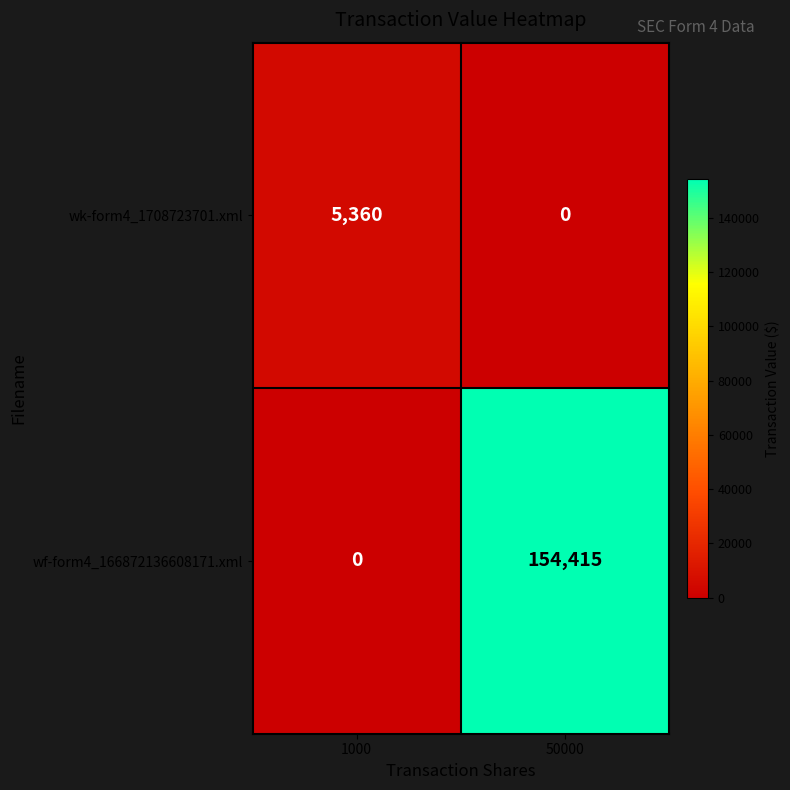

Which series has the largest total across all categories?

wf-form4_166872136608171.xml